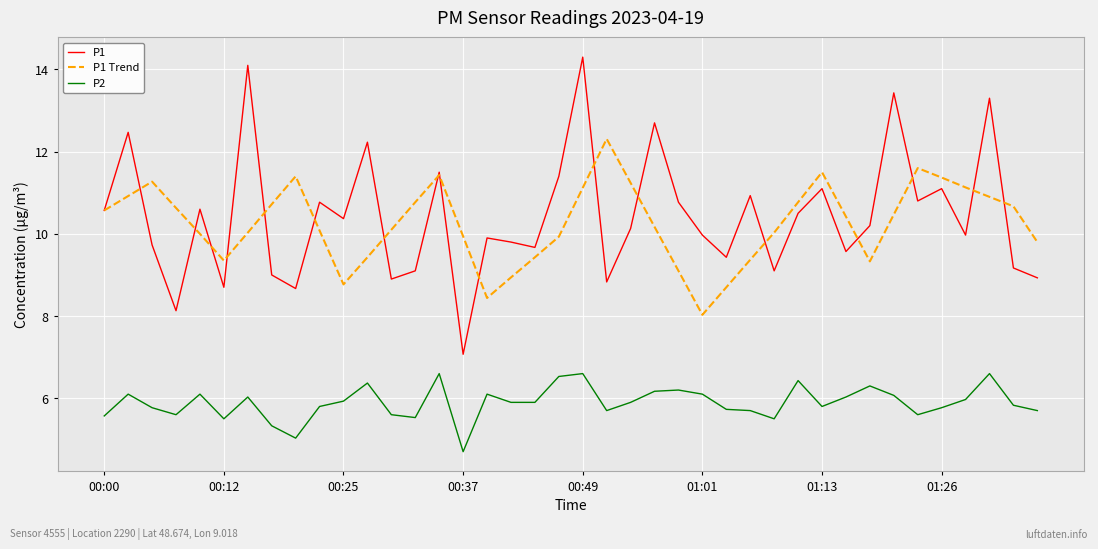

What is the highest value of the P1 Trend series?

12.3